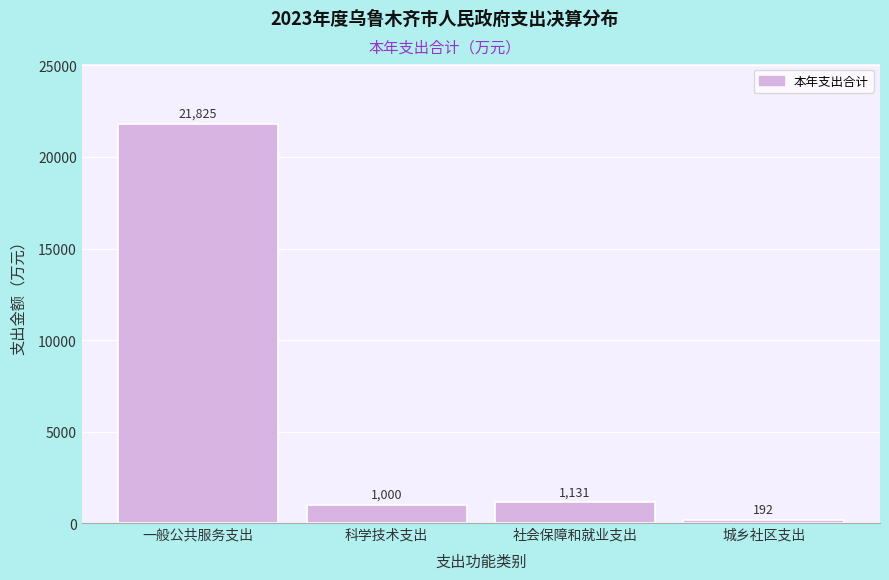

What value does the data have at 科学技术支出?

1000.0